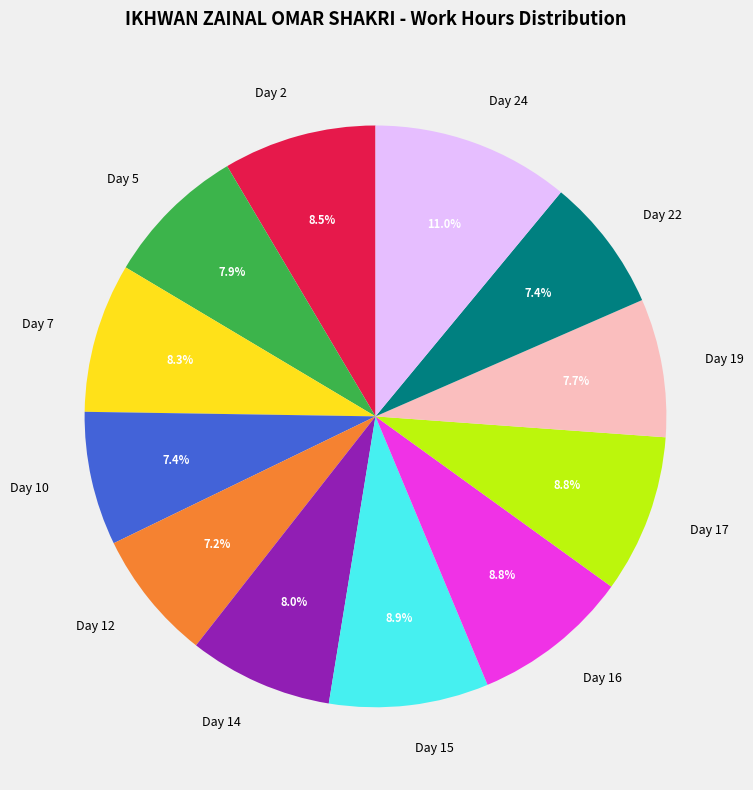

To the nearest percent, what is the average slice percentage?

8%